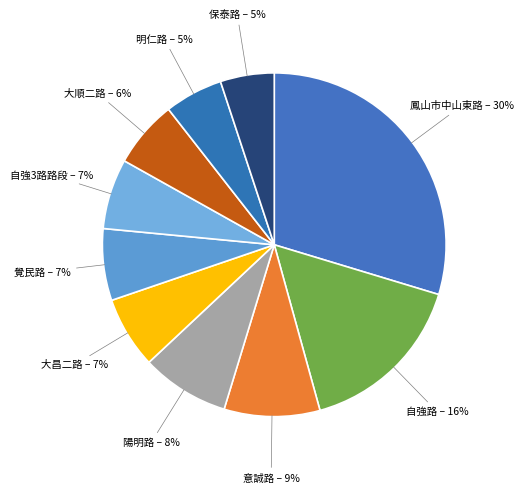

The 自強3路路段 – 7% slice represents 7% of the pie. True or false?

True